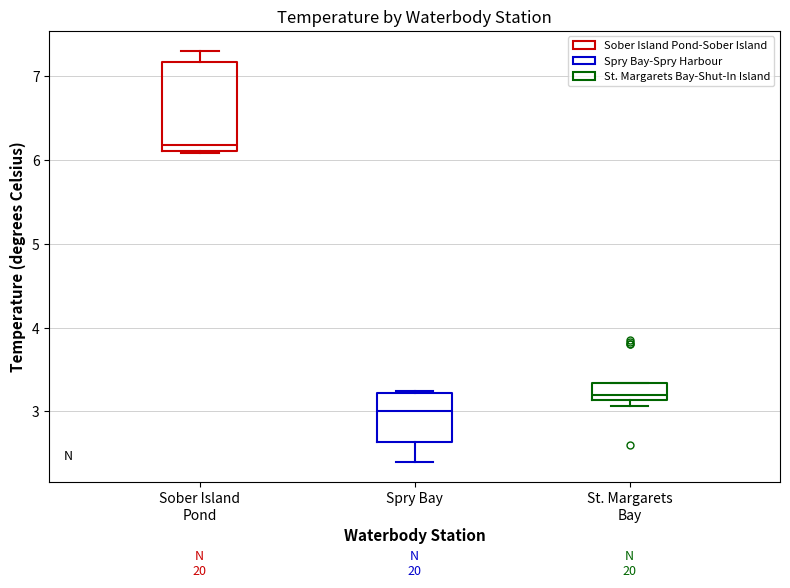

Reading left to right, transcribe this box plot: for each box, give where its median line is, the range the box spans, and where its two whiskers end, as read against the y-axis. The values are not printed on the chart, so give them approximately, as read against the axis.

Sober Island Pond: median 6.2, box 6.1 to 7.2, whiskers 6.1 to 7.3
Spry Bay: median 3.0, box 2.6 to 3.2, whiskers 2.4 to 3.2
St. Margarets Bay: median 3.2, box 3.1 to 3.3, whiskers 3.1 (just below the box's lower edge) to 3.3